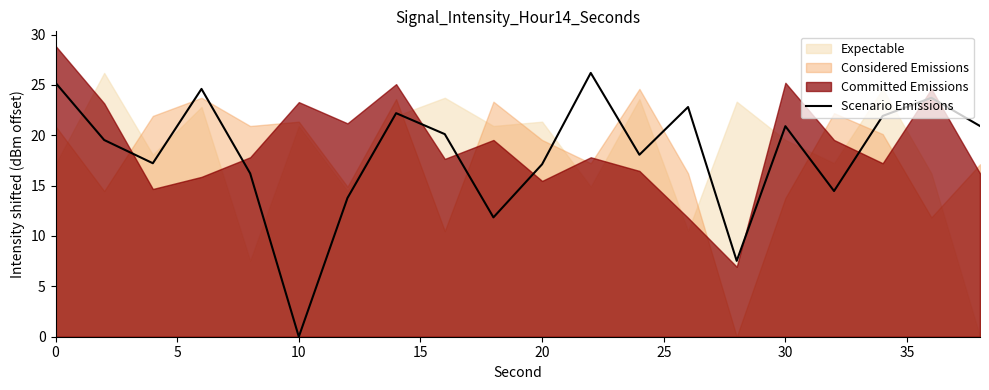

At which label does Scenario Emissions reach its minimum?

10